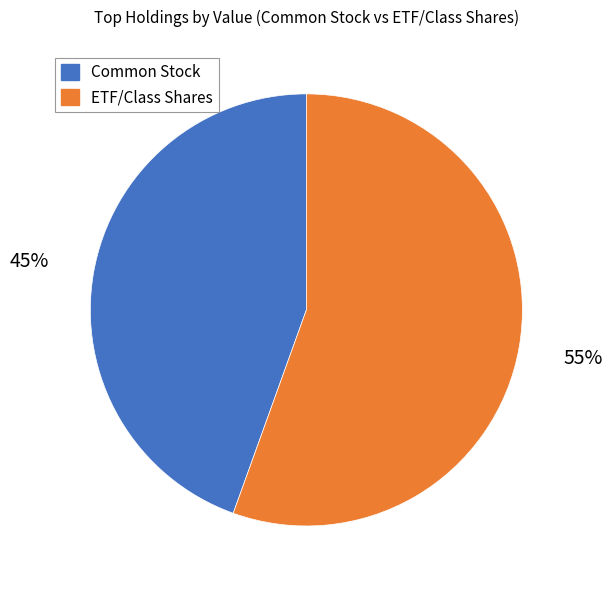

The Common Stock slice represents 31% of the pie. True or false?

False